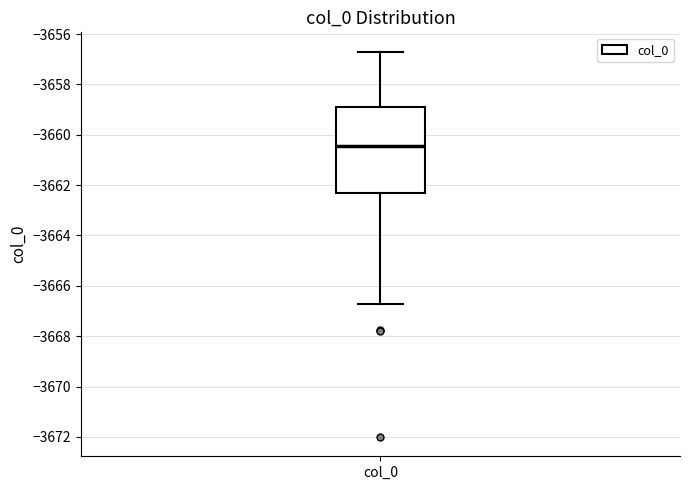

Read this box plot against the y-axis: the position of the median line, the range covered by the box, and the ends of both whiskers. The values are not printed on the chart, so give them approximately, as read against the axis.

median -3660.4, box -3662.4 to -3659.0, whiskers -3666.8 to -3656.6